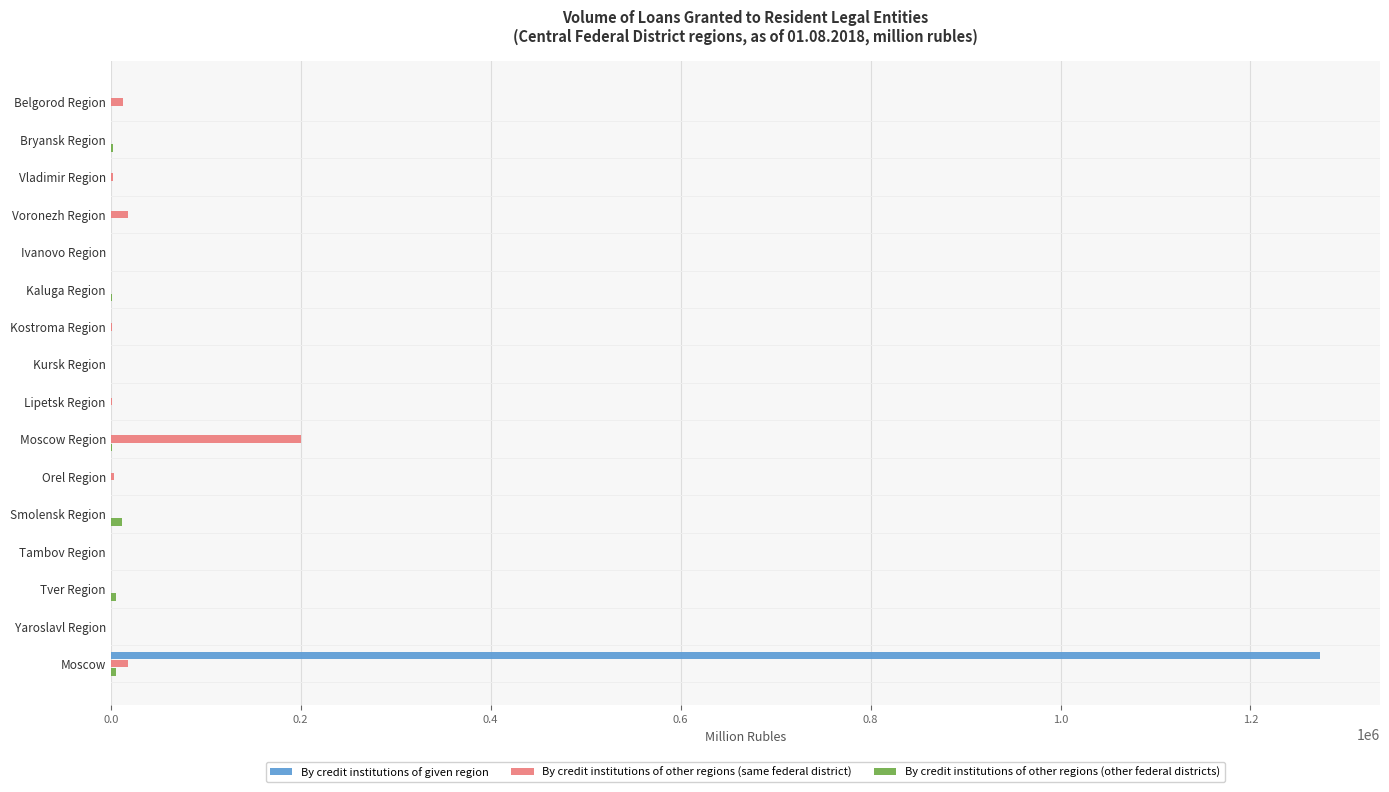

What is the maximum value for By credit institutions of other regions (same federal district)?

200004